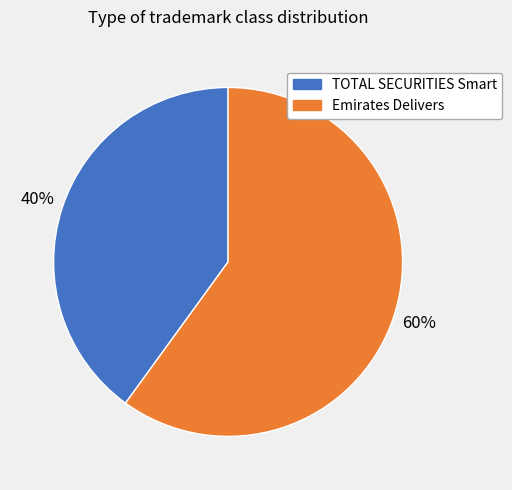

Is there a majority slice in this chart?

Yes